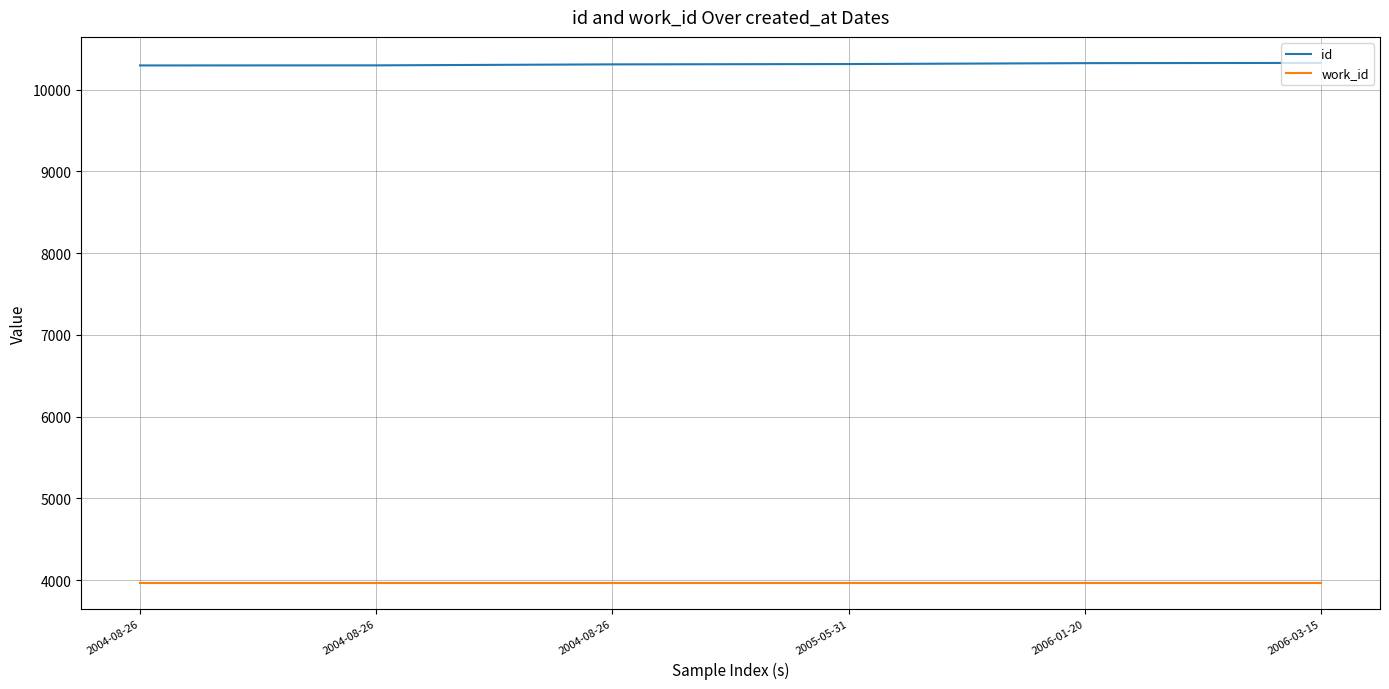

Does the chart display data point markers on the line(s)?

No